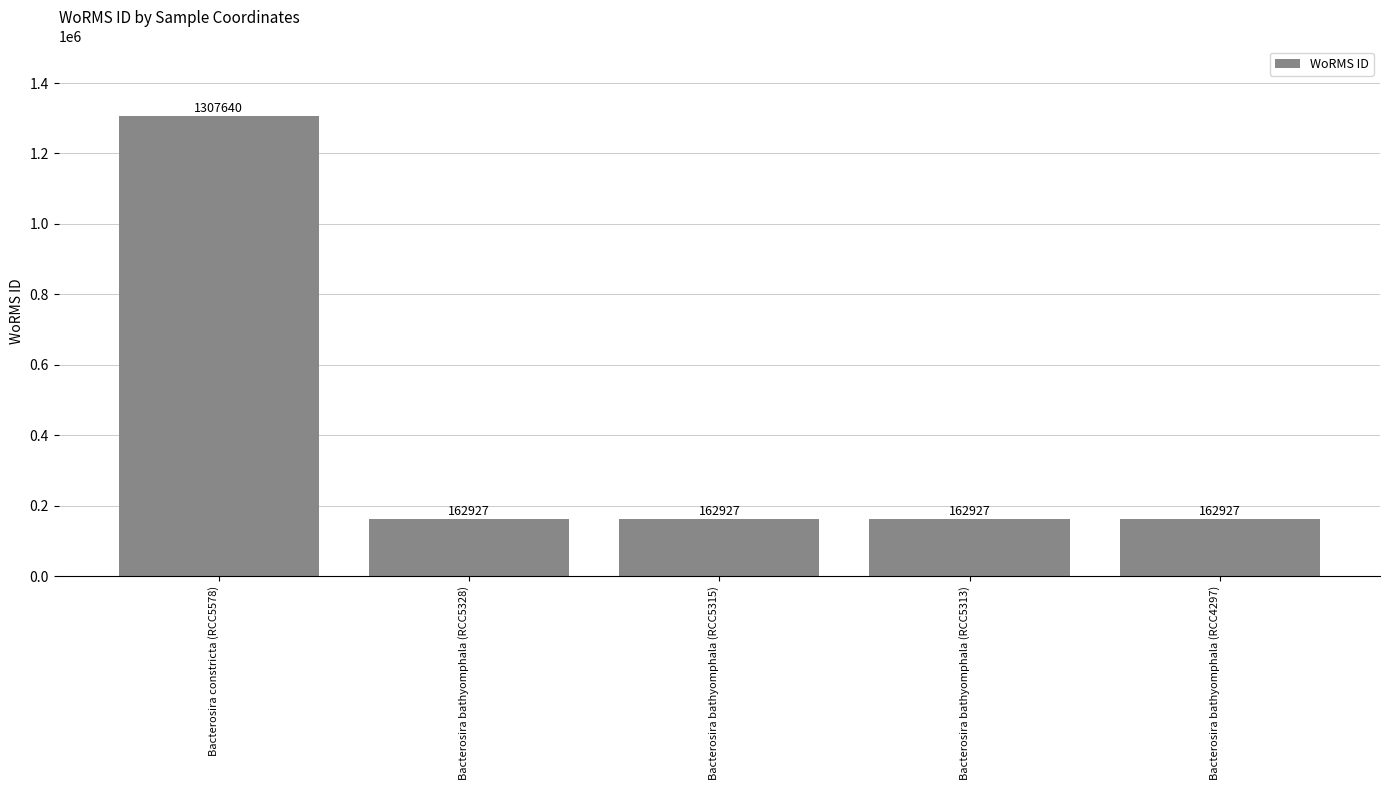

Read the value at Bacterosira bathyomphala (RCC4297), to the nearest 100.

162900